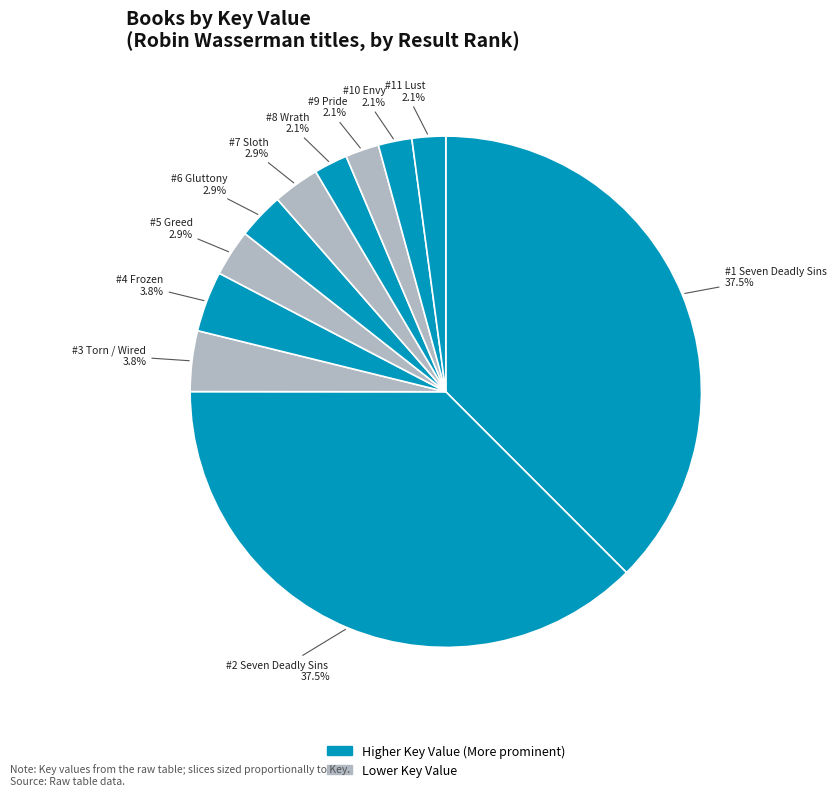

Count the number of slices in the pie.

11